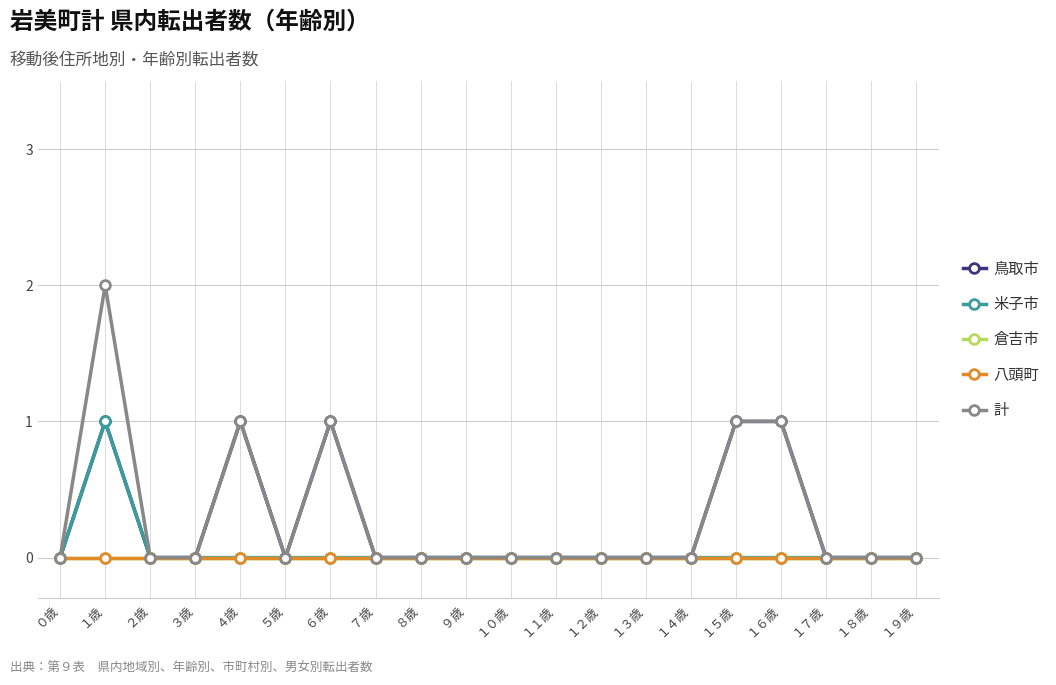

Does the chart have visible grid lines?

Yes